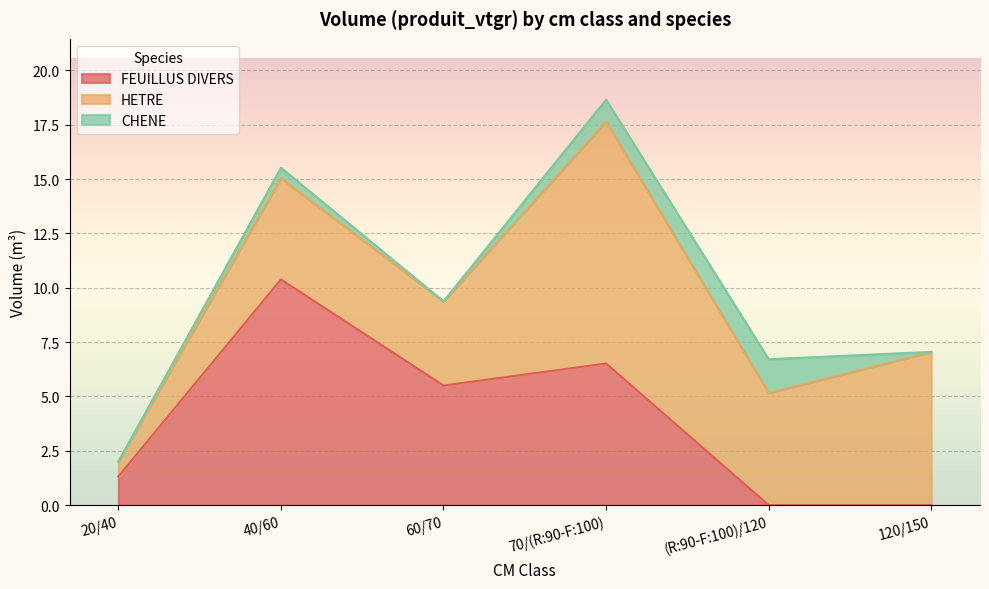

What is the sum of all HETRE values?

32.6